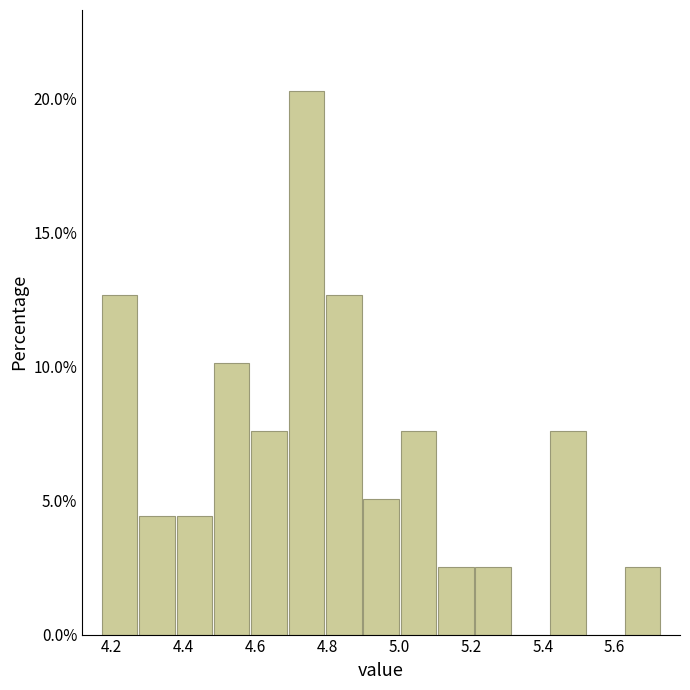

Reading left to right, list every bar in this chart as the range it spans on the x-axis followed by its height. Neither the bar edges nor the heights are printed on the chart, so give them approximately, as read against the axes.

4.170 to 4.274: 12.5
4.274 to 4.378: 4.5
4.378 to 4.482: 4.5
4.482 to 4.586: 10.0
4.586 to 4.690: 7.5
4.690 to 4.794: 20.5
4.794 to 4.898: 12.5
4.898 to 5.002: 5.0
5.002 to 5.106: 7.5
5.106 to 5.210: 2.5
5.210 to 5.314: 2.5
5.314 to 5.418: 0
5.418 to 5.522: 7.5
5.522 to 5.626: 0
5.626 to 5.730: 2.5